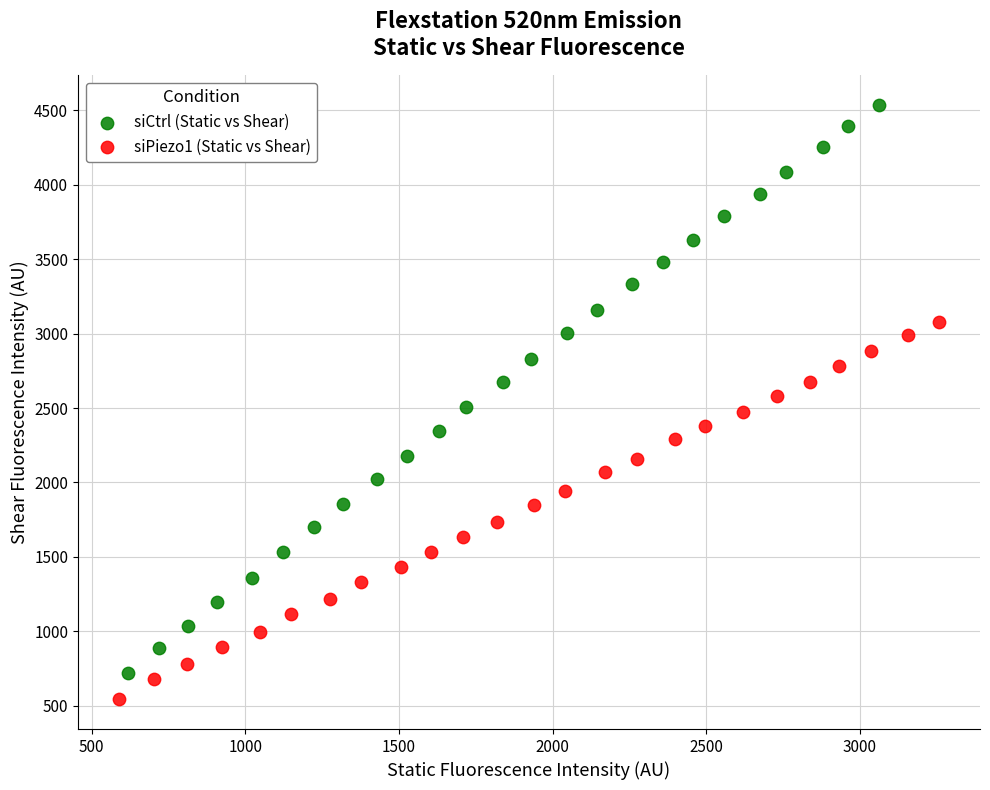

Which series contains the lowest Y value?

siPiezo1 (Static vs Shear)